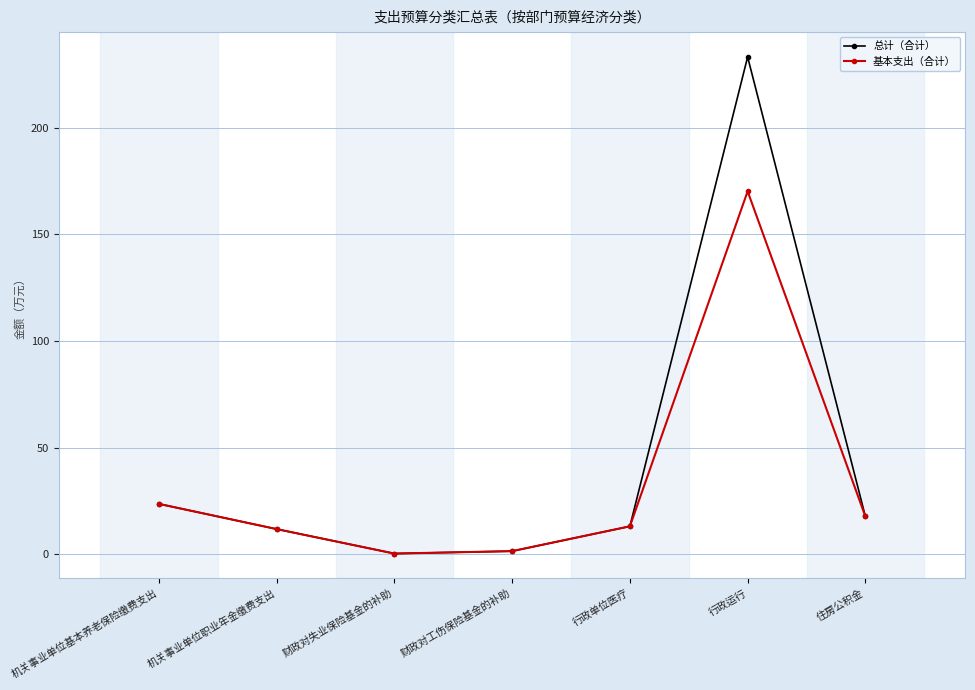

Which series has the largest range (max minus min)?

总计（合计）